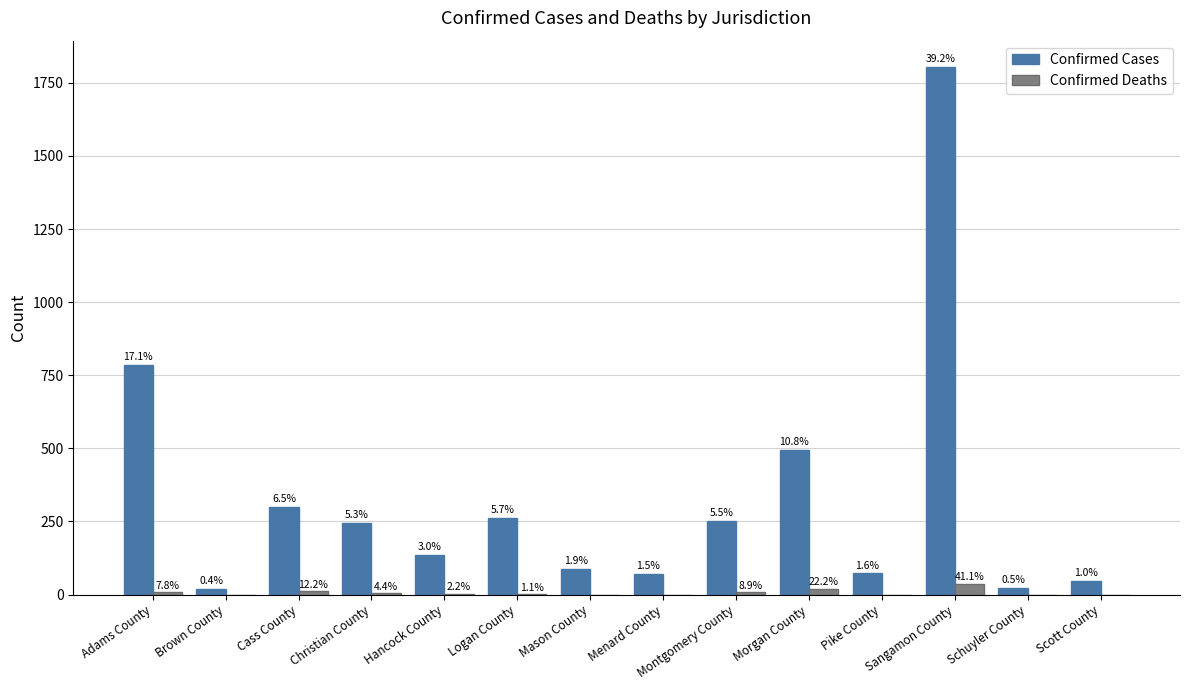

What are all the series names shown in the legend?

Confirmed Cases, Confirmed Deaths